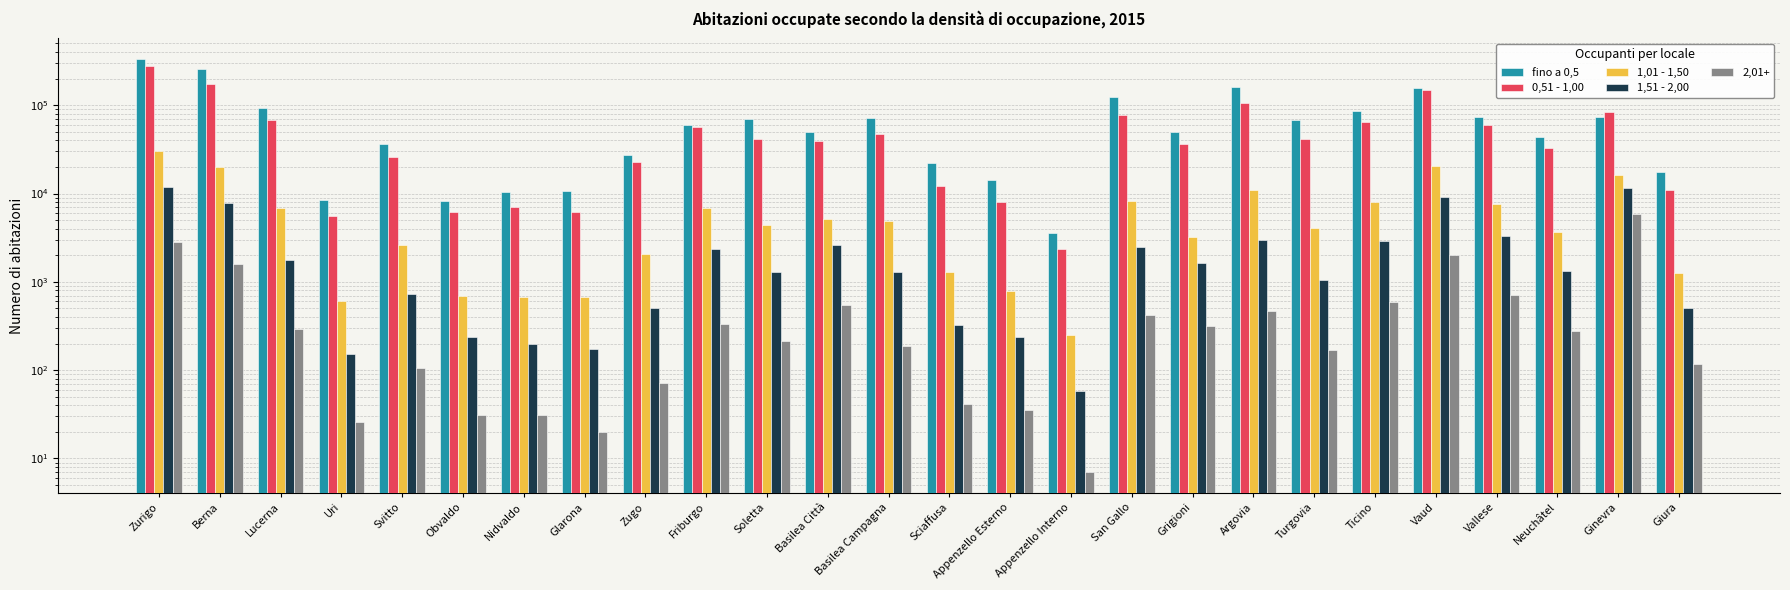

The value of 2,01+ at San Gallo is 417. True or false?

True